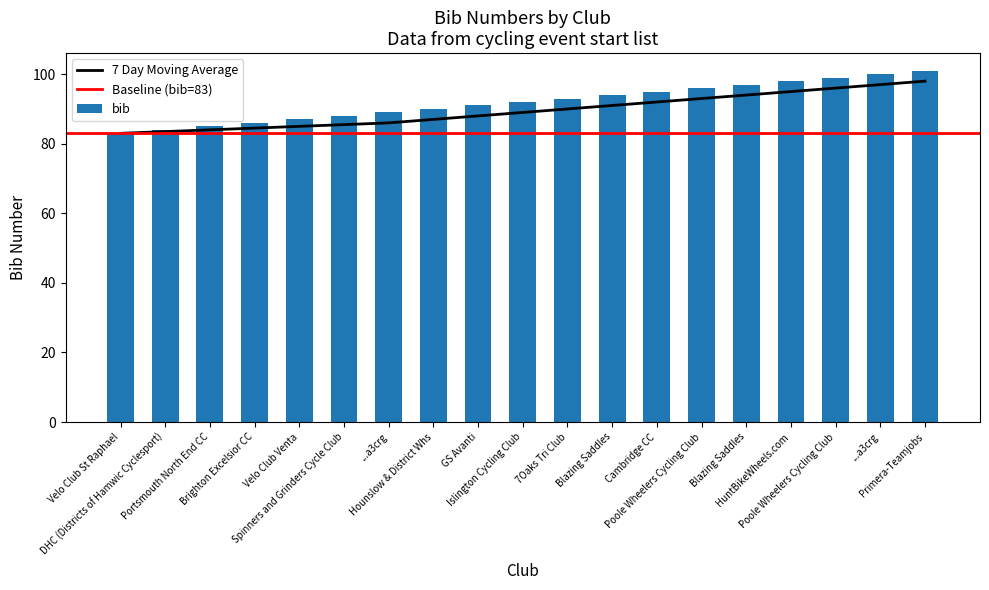

At which category does the chart reach its peak across all series?

Primera-Teamjobs